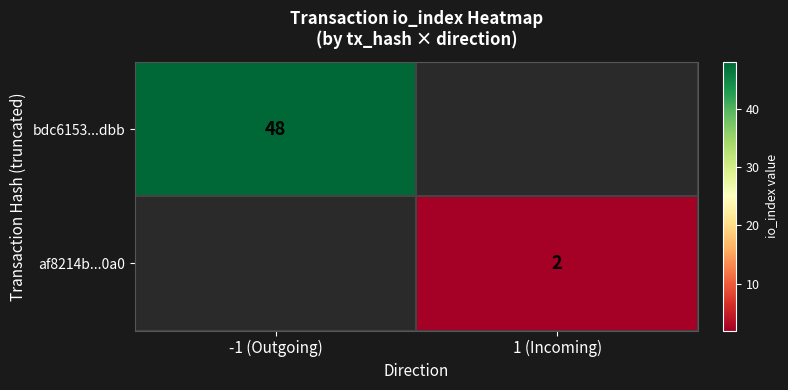

True or false: af8214b...0a0 has a value of 1 at 1 (Incoming).

False